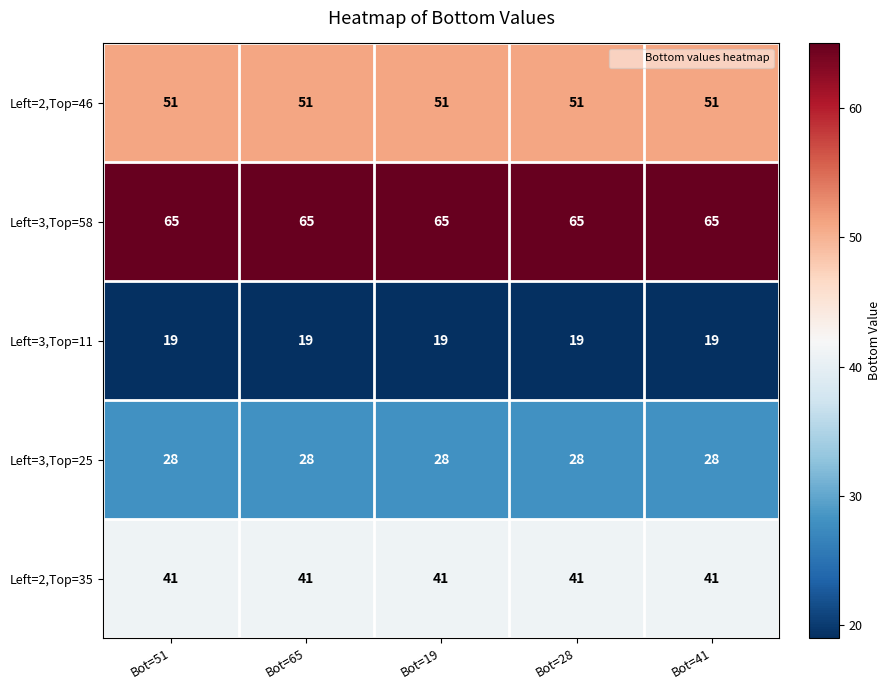

Which series has the largest total across all categories?

Left=3,Top=58